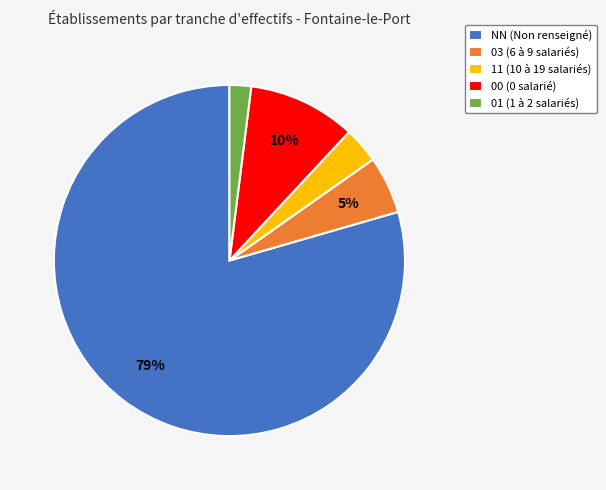

How many slices are in this pie chart?

5